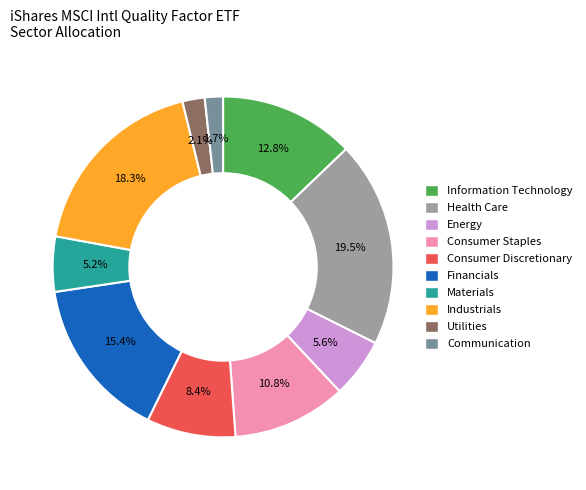

Which slice is the largest?

Health Care